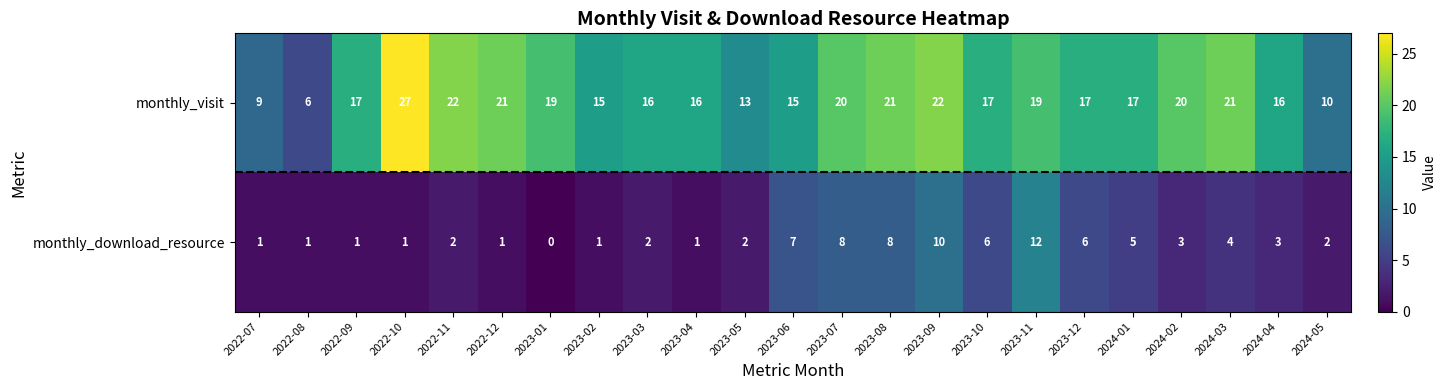

Which series has the widest spread of values?

monthly_visit